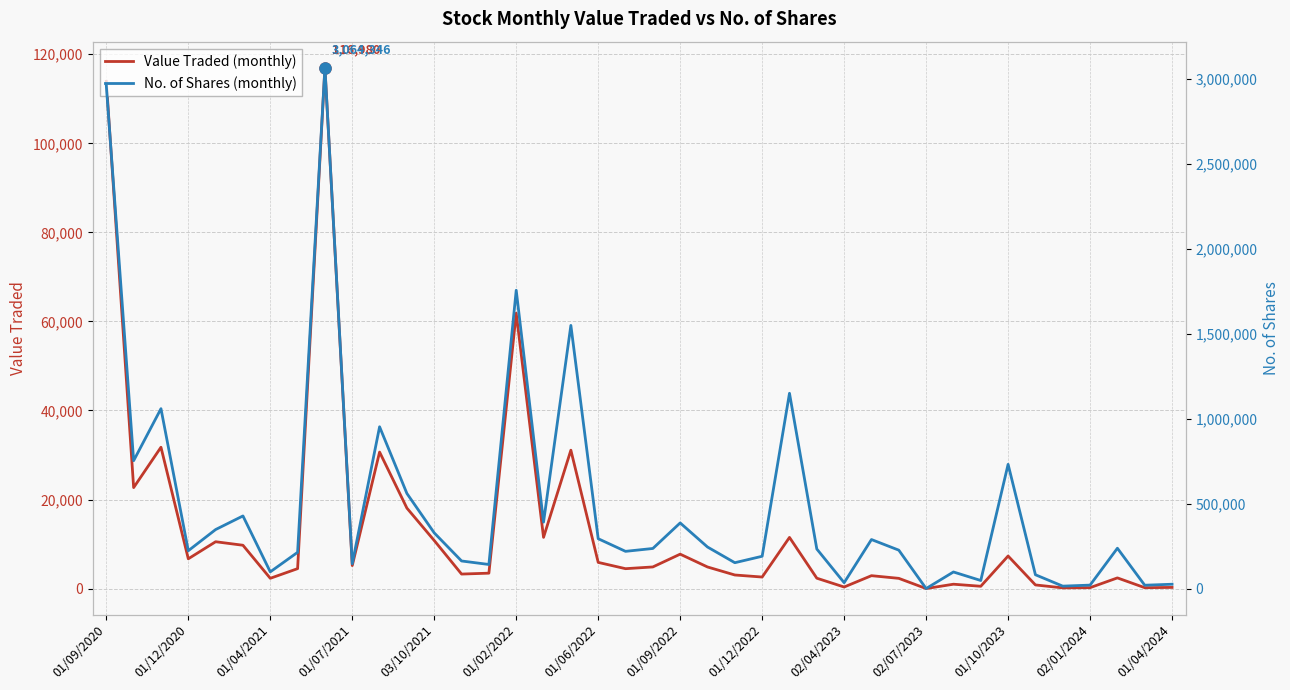

Which series has the largest range (max minus min)?

No. of Shares (monthly)